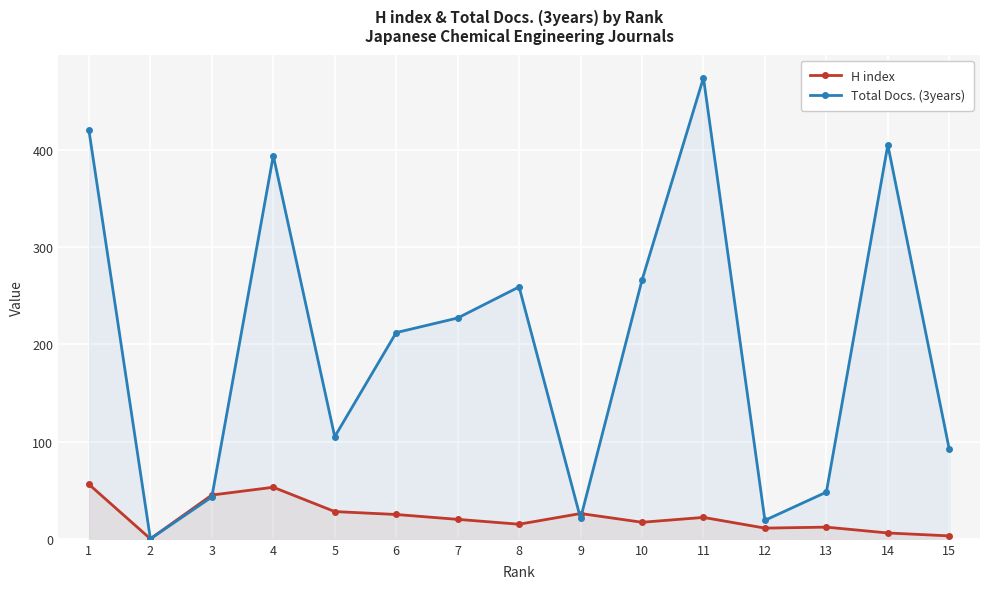

List the series in order of their peak value, highest first.

Total Docs. (3years), H index